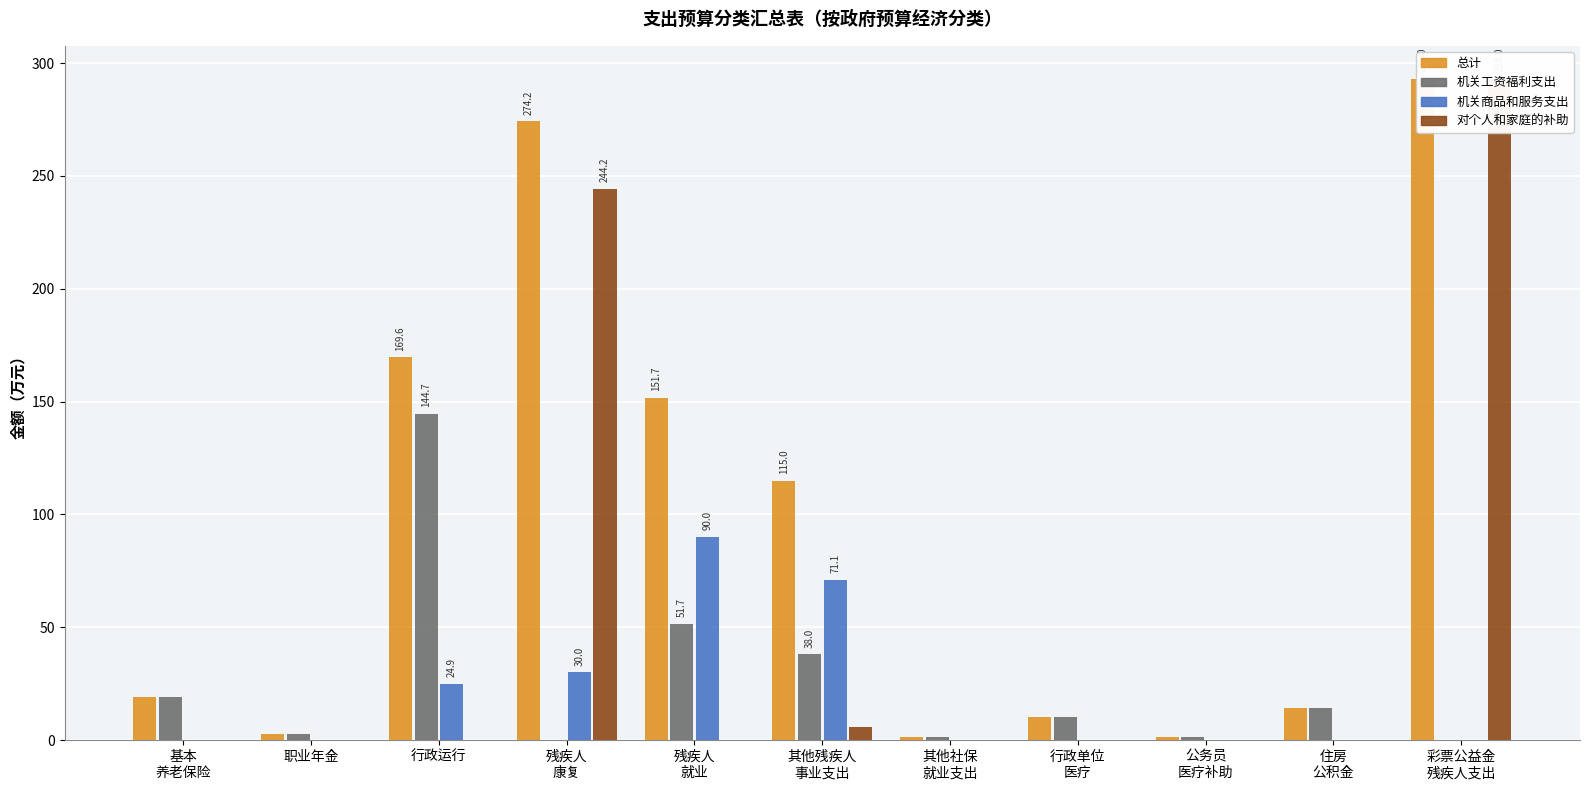

How many groups of bars are there?

11